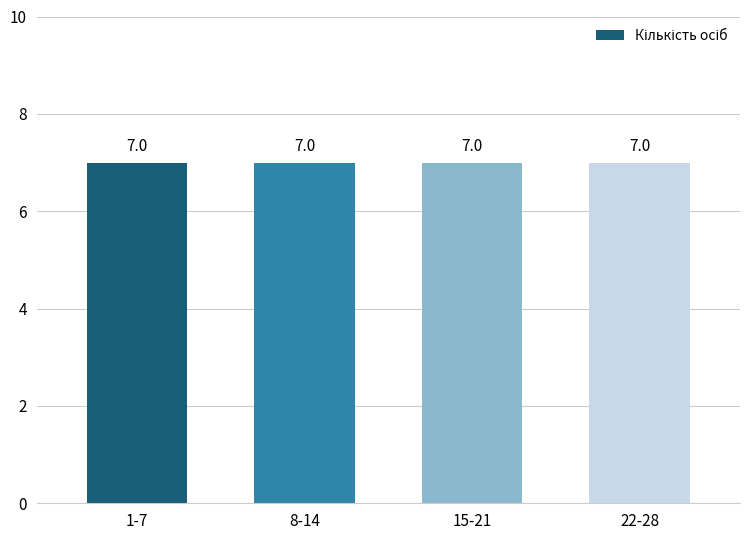

Does the chart contain any negative values?

No